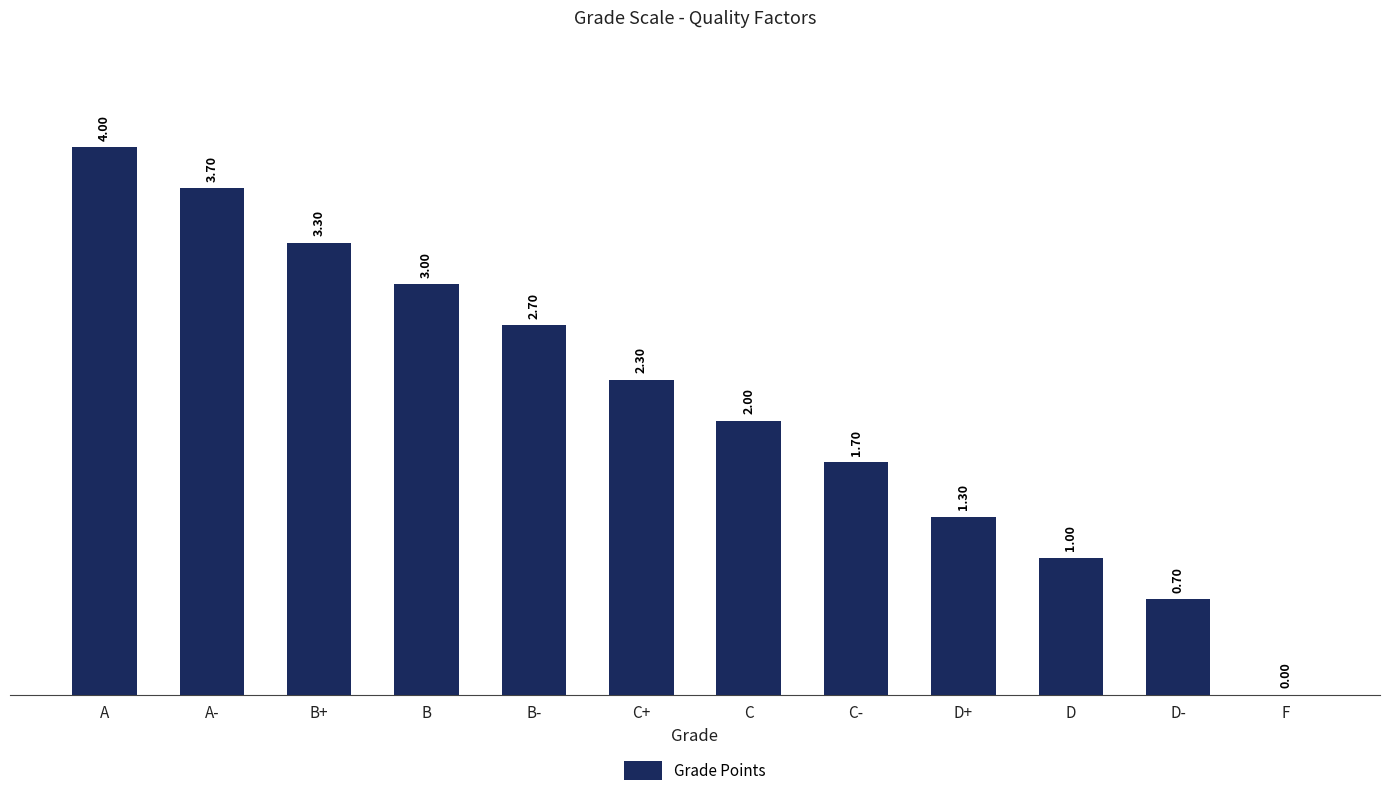

At which category does the chart reach its peak across all series?

A